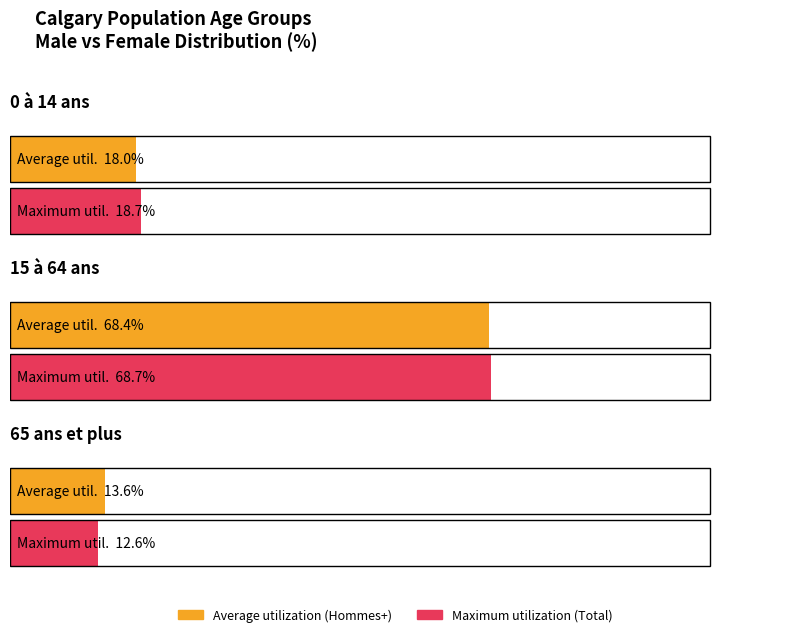

The Maximum utilization series shows 37.0 at 15 à 64 ans. True or false?

False